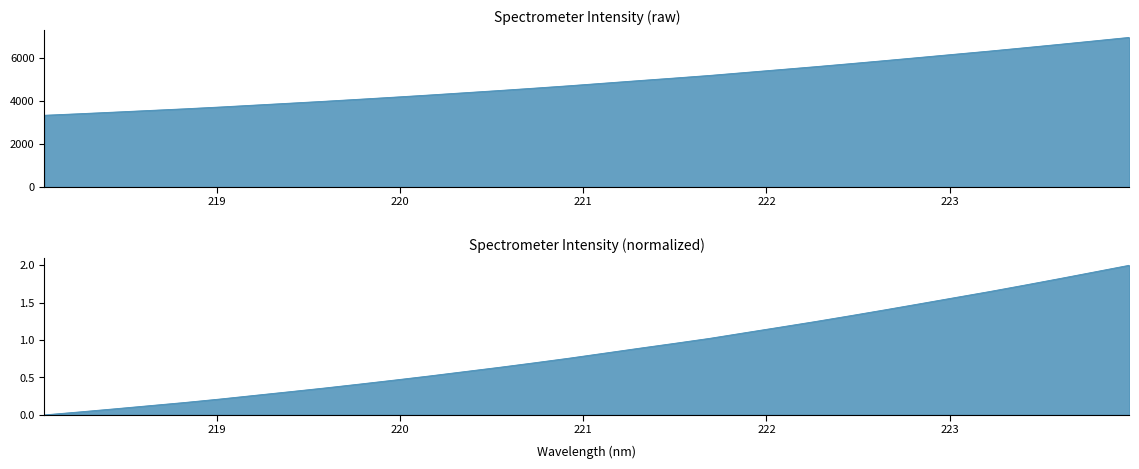

Reading left to right, what are all the values shown in this chart?

218.0596=3330.4	218.2508=3402.1	218.442=3476.7	218.6332=3553.1	218.8244=3629.6	219.0156=3712.5	219.2067=3801.4	219.3979=3890.1	219.589=3979.8	219.7801=4074.7	219.9712=4171.6	220.1623=4271.3	220.3533=4375.9	220.5444=4480.3	220.7354=4589.5	220.9264=4702.0	221.1174=4821.6	221.3083=4941.3	221.4993=5058.5	221.6902=5178.5	221.8812=5313.4	222.0721=5447.1	222.263=5581.9	222.4538=5722.4	222.6447=5866.0	222.8355=6012.8	223.0264=6161.1	223.2172=6308.5	223.408=6463.4	223.5987=6620.9	223.7895=6781.9	223.9802=6943.9